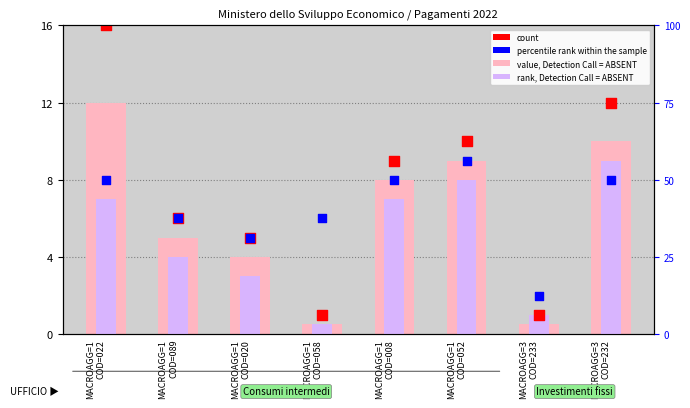

What are all the series names shown in the legend?

value, Detection Call = ABSENT, rank, Detection Call = ABSENT, count, percentile rank within the sample